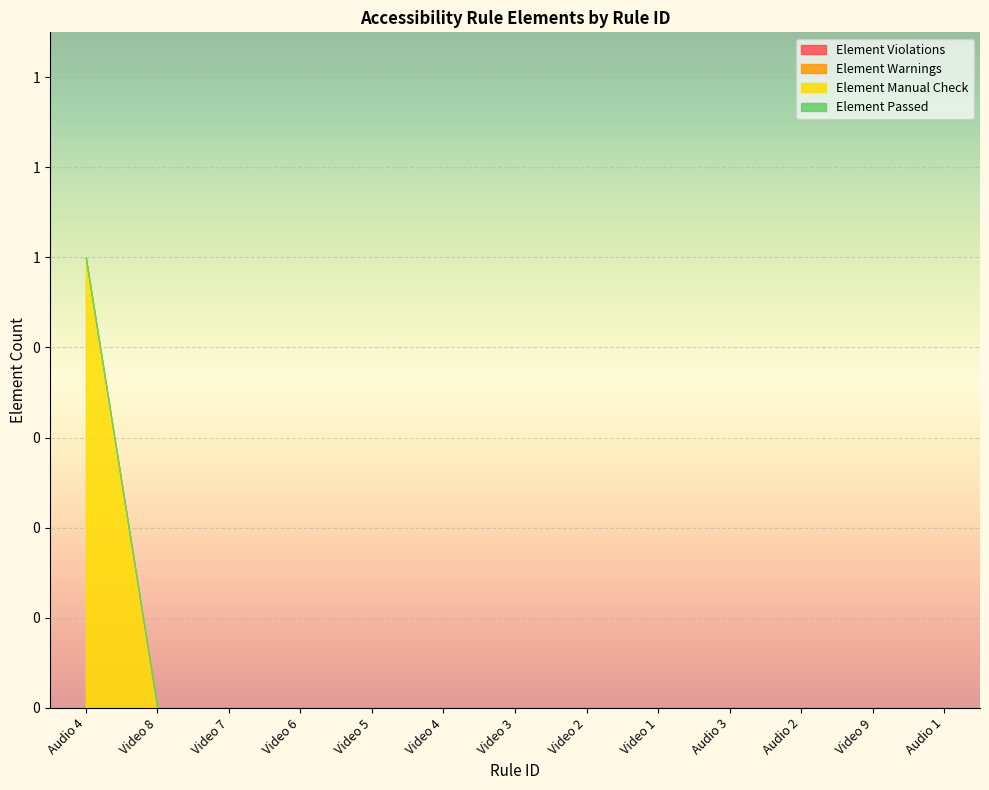

Which series has the widest spread of values?

Element Manual Check